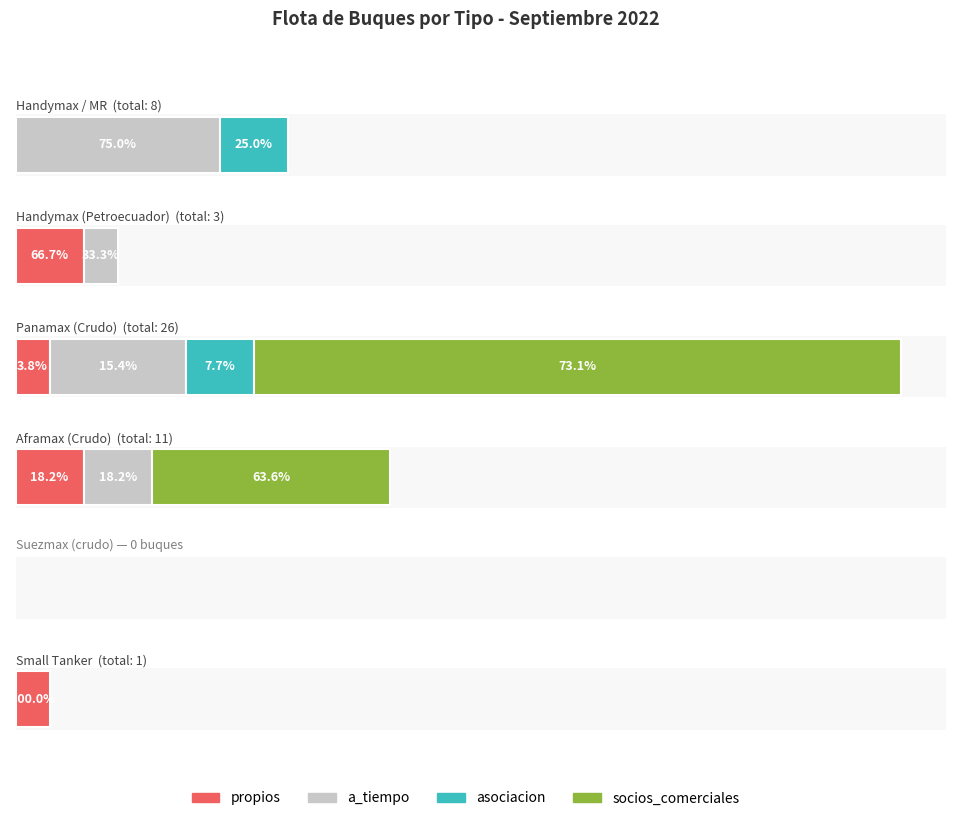

What is the highest value of the propios series?

2